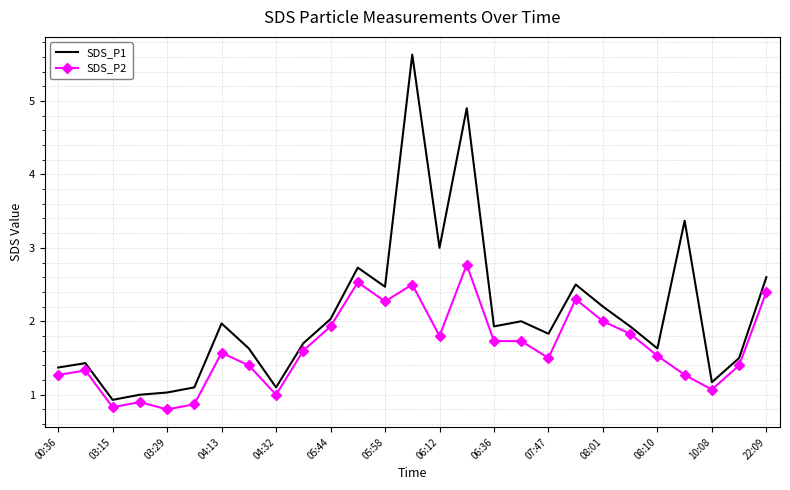

What is the lowest value of the SDS_P2 series?

0.8